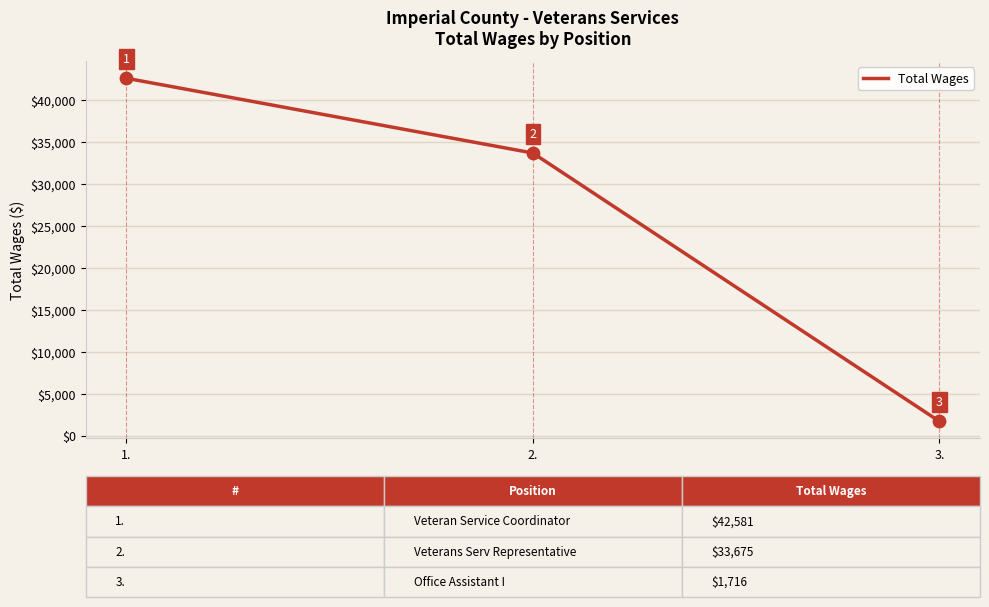

Approximately how many times larger is the value at 2. compared to 1.?

0.8